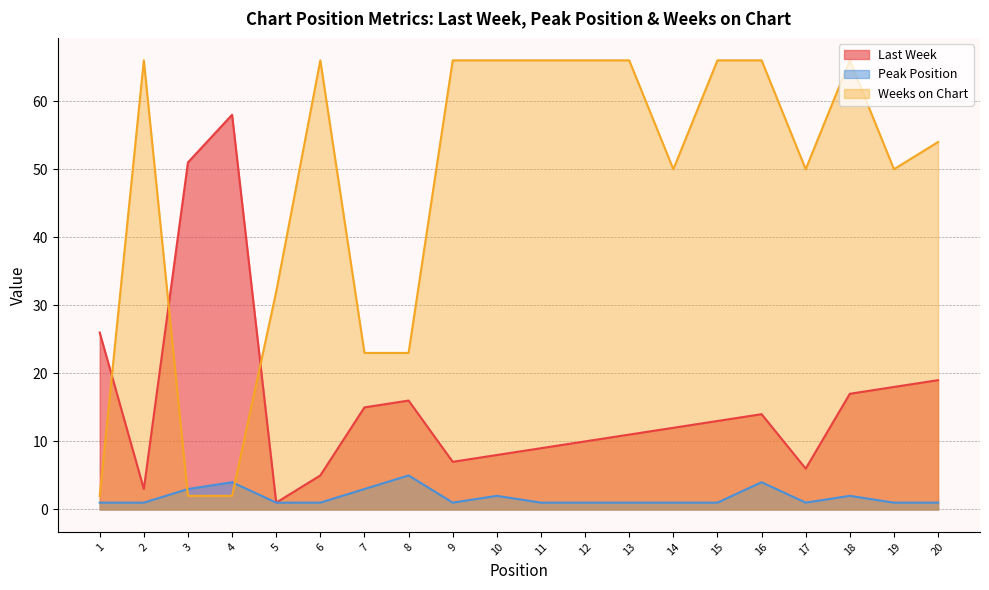

Which category has the highest value in the Peak Position series?

8